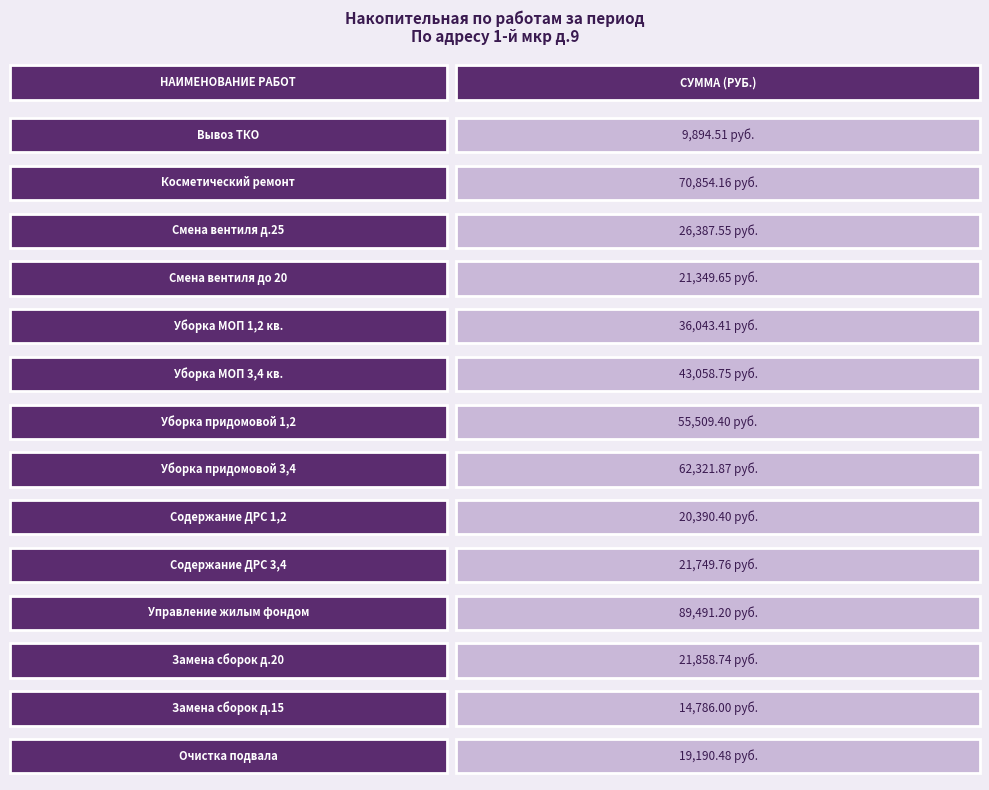

True or false: the data shows 36043.4 at Уборка МОП 1,2 кв..

True